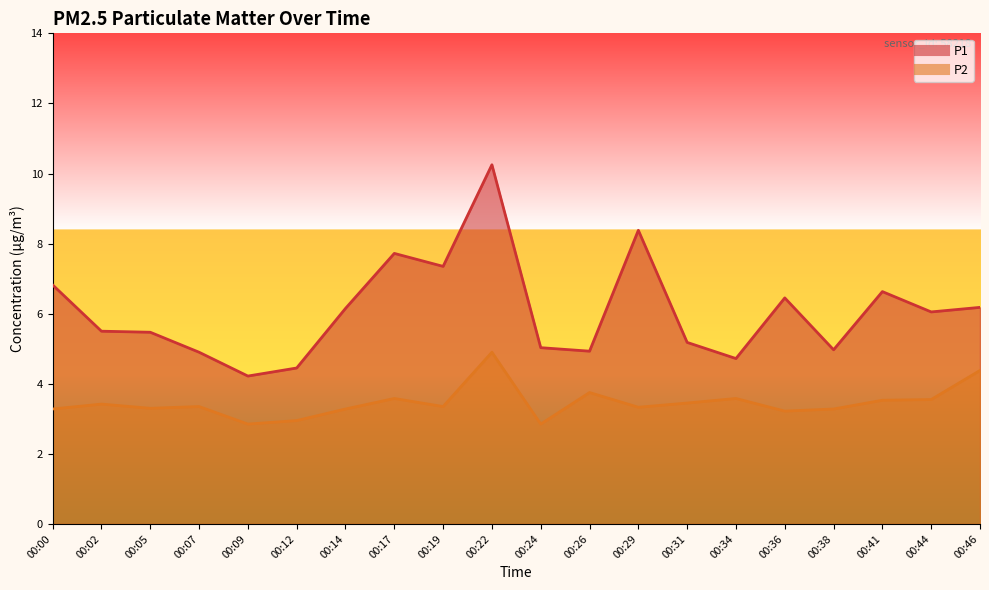

List the series in order of their peak value, highest first.

P1, P2